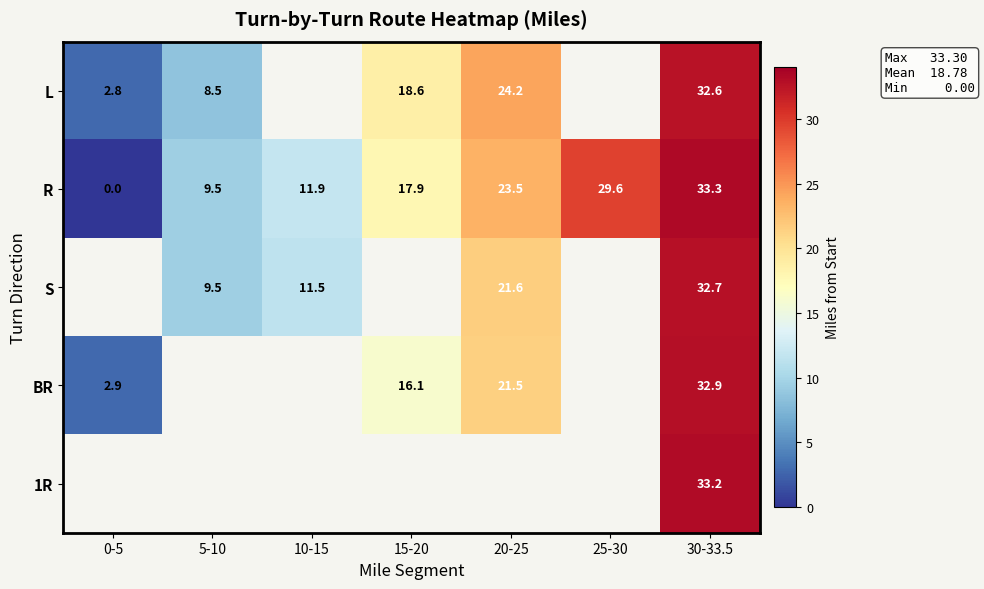

What is the total value across all series at 30-33.5?

164.7